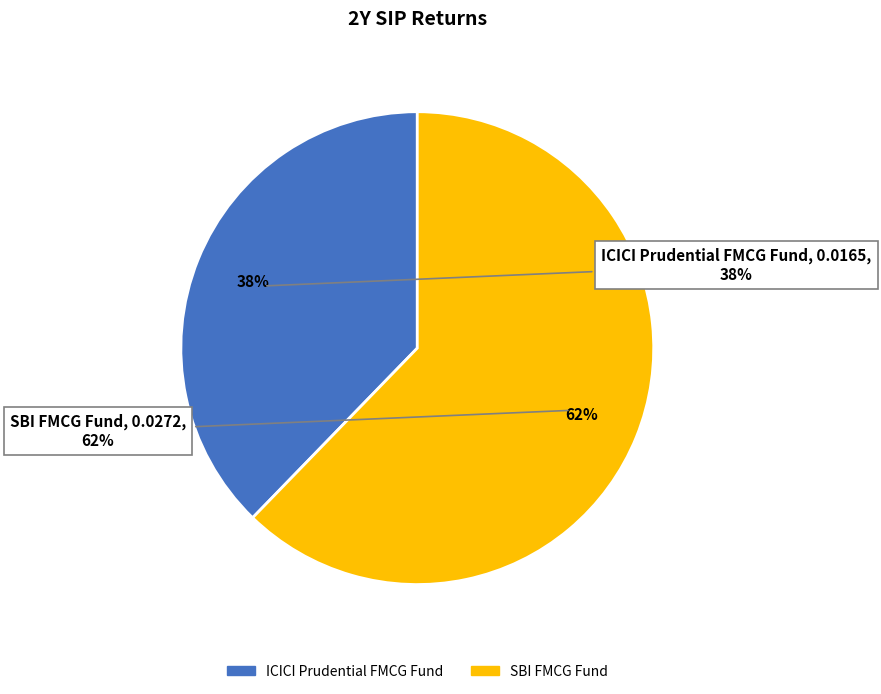

Which has a higher value, ICICI Prudential FMCG Fund or SBI FMCG Fund?

SBI FMCG Fund